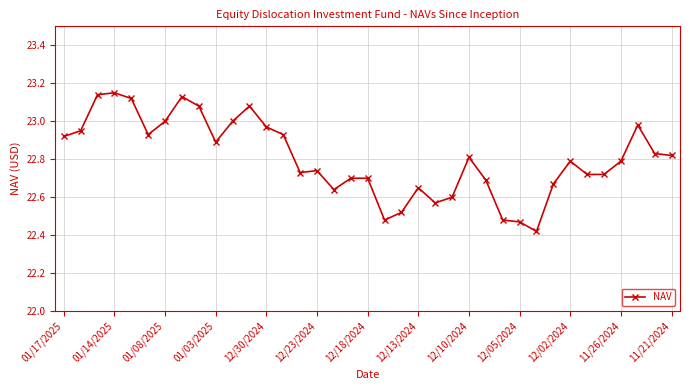

True or false: there are more than 1 points higher than both neighbors.

True